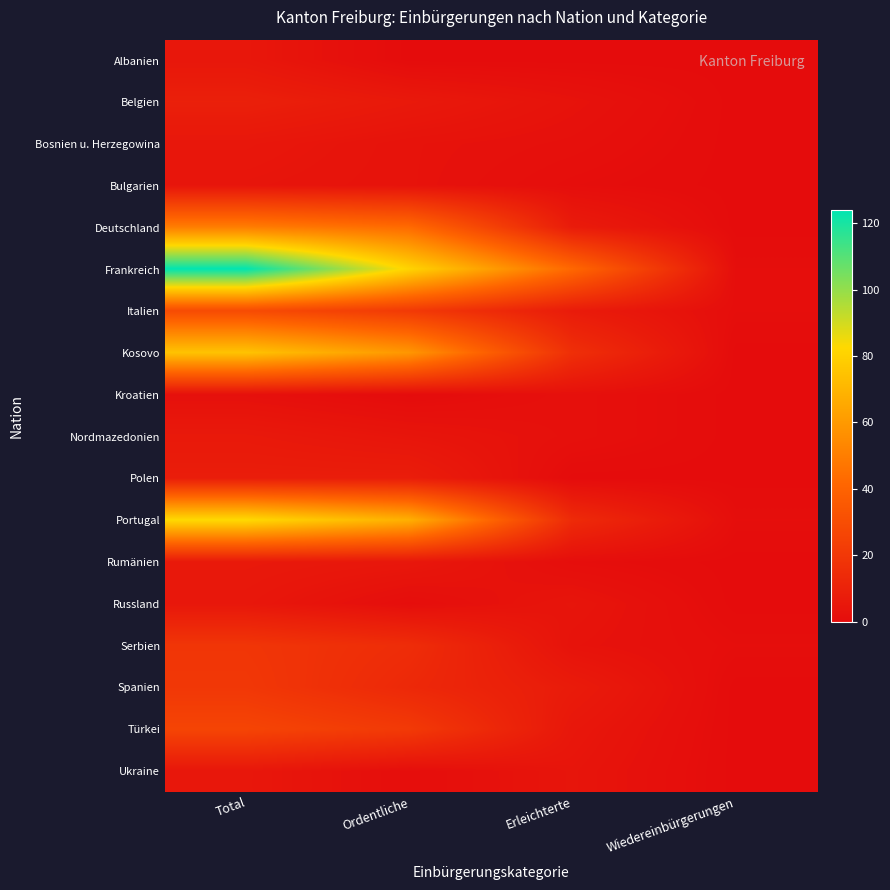

List the series in order of their peak value, lowest first.

Kroatien, Bulgarien, Albanien, Bosnien u. Herzegowina, Russland, Ukraine, Nordmazedonien, Rumänien, Polen, Belgien, Serbien, Spanien, Türkei, Italien, Deutschland, Kosovo, Portugal, Frankreich